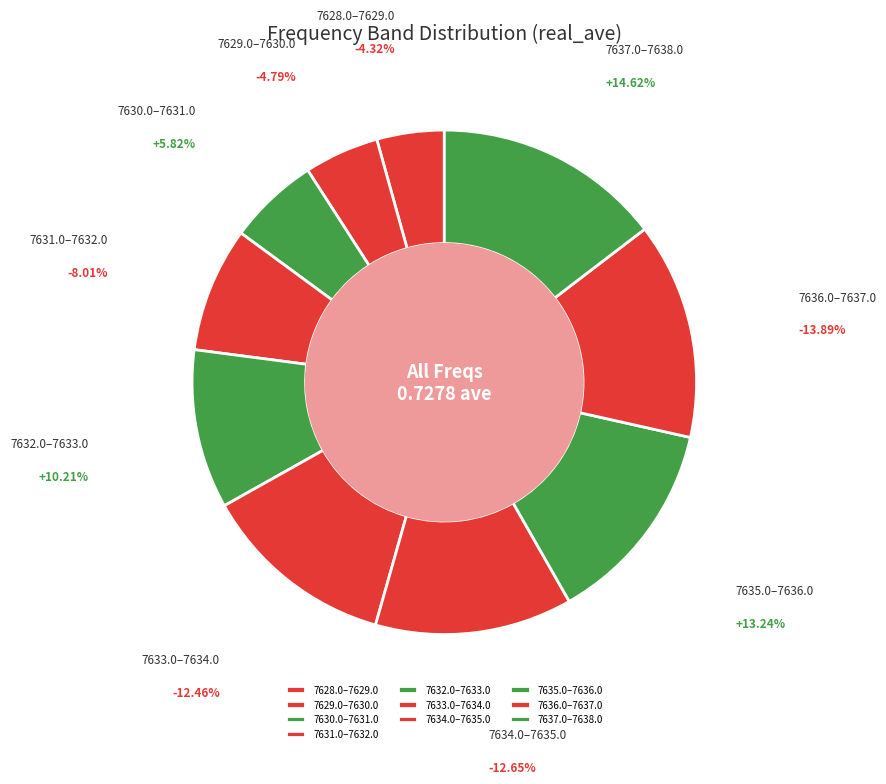

What is the smallest slice in the pie chart?

7628.0